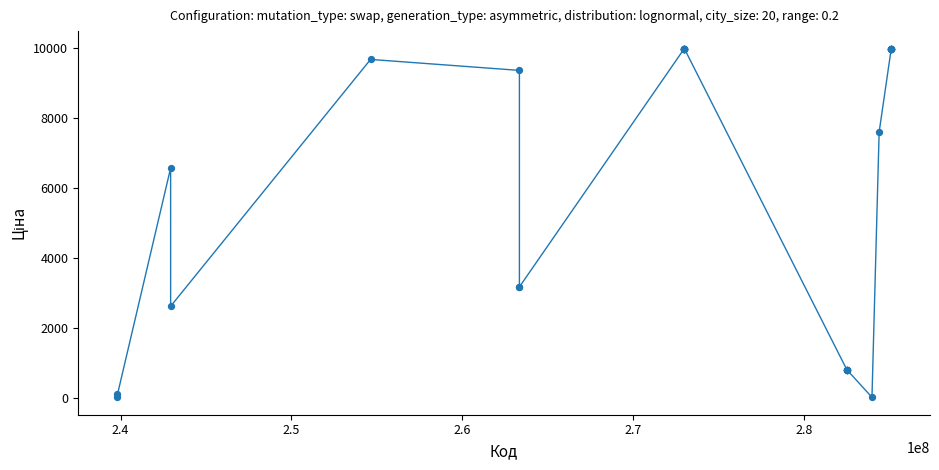

What Y value in the scatter plot is closest to 5003?

6568.8